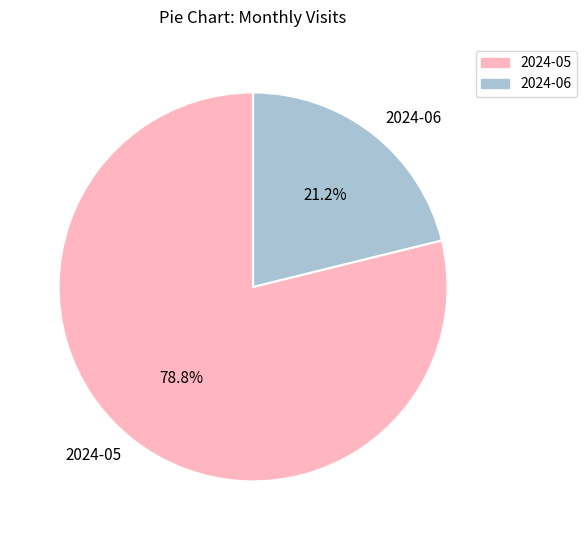

Rank the categories by value from highest to lowest.

2024-05, 2024-06